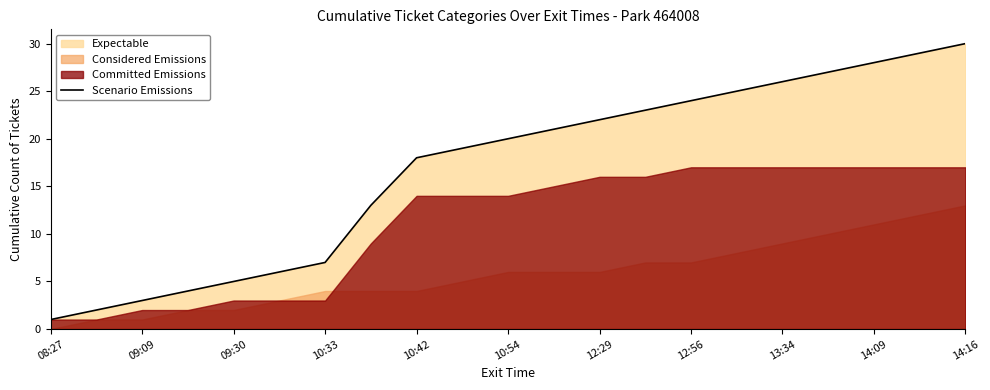

What is the average value?

17